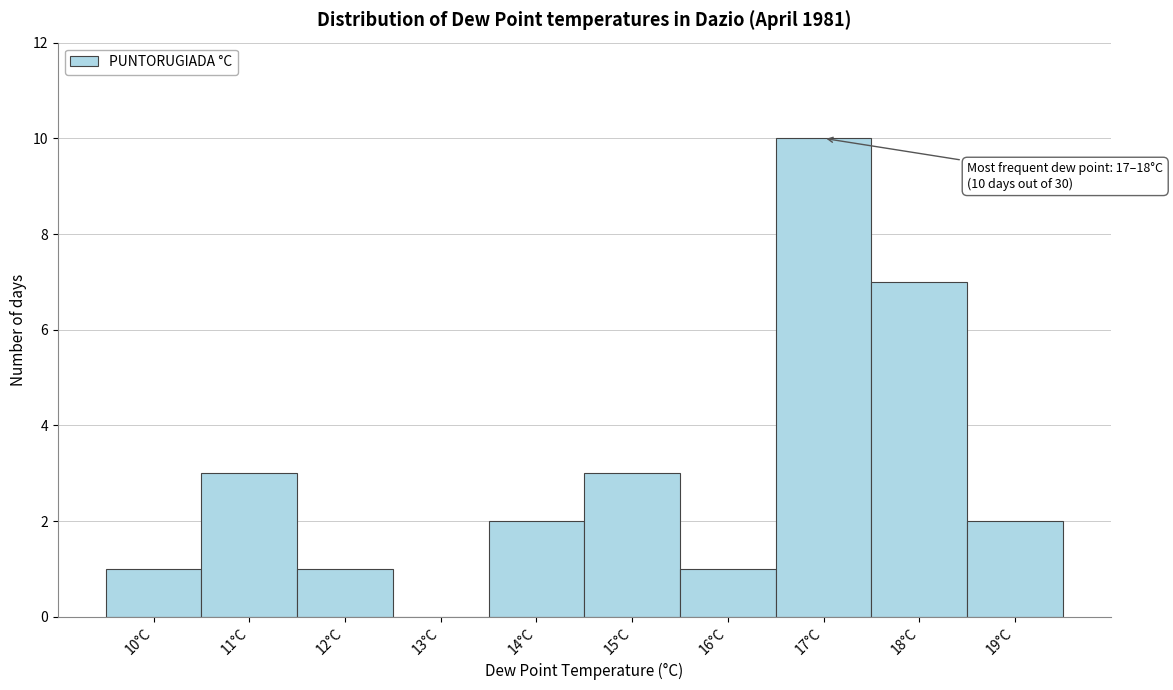

Reading left to right, what are all the values shown in this chart?

10°C=1	11°C=3	12°C=1	13°C=0	14°C=2	15°C=3	16°C=1	17°C=10	18°C=7	19°C=2